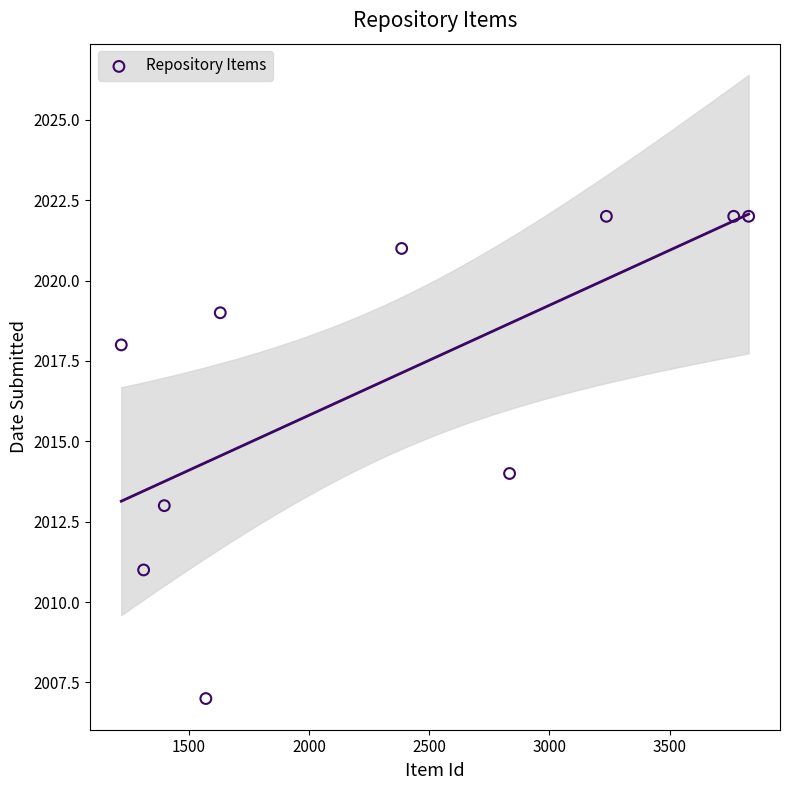

What is the range of X values (max minus min)?

2611